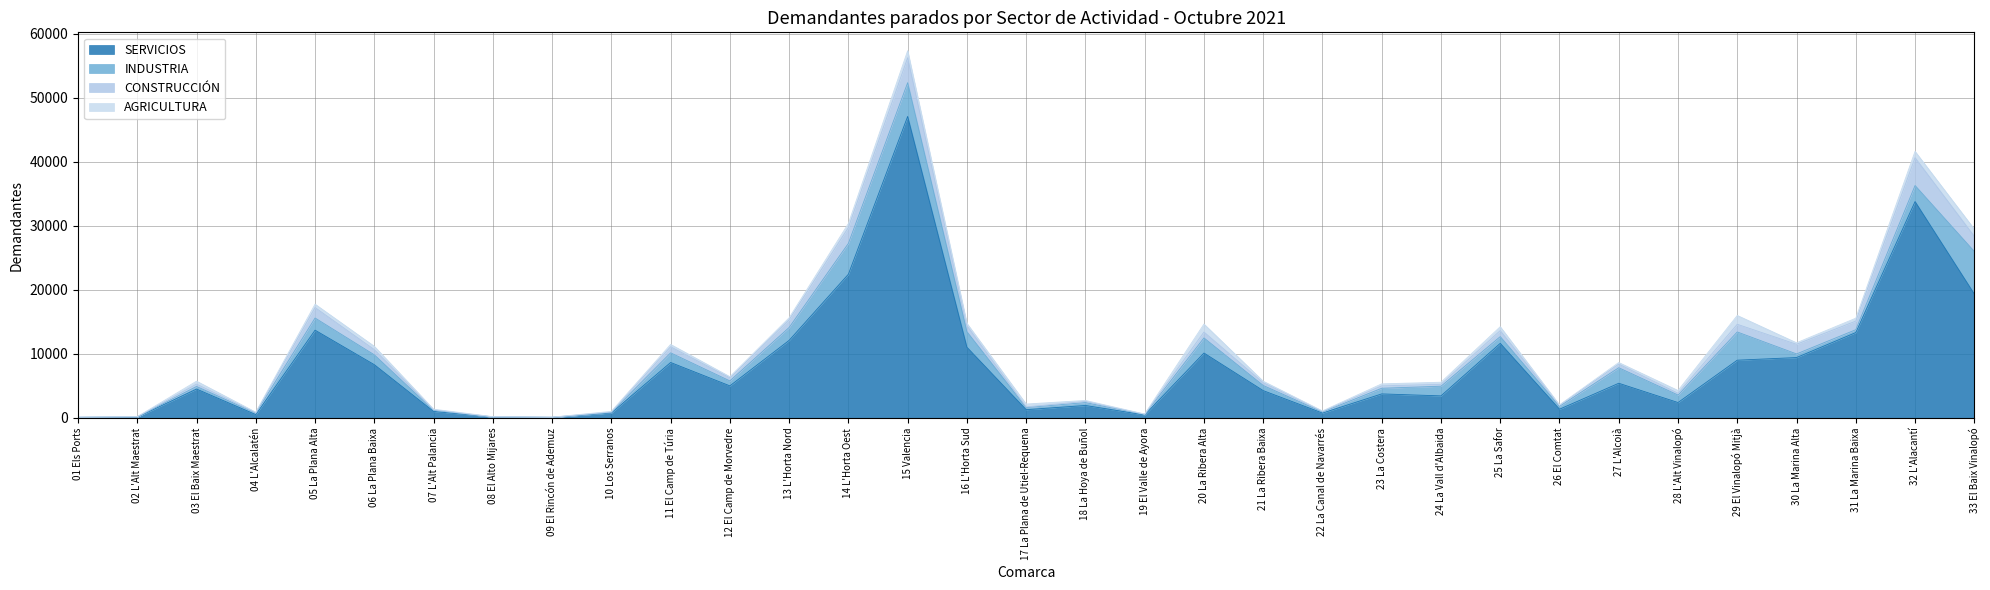

Which has a higher value, 27 L'Alcoià or 08 El Alto Mijares?

27 L'Alcoià